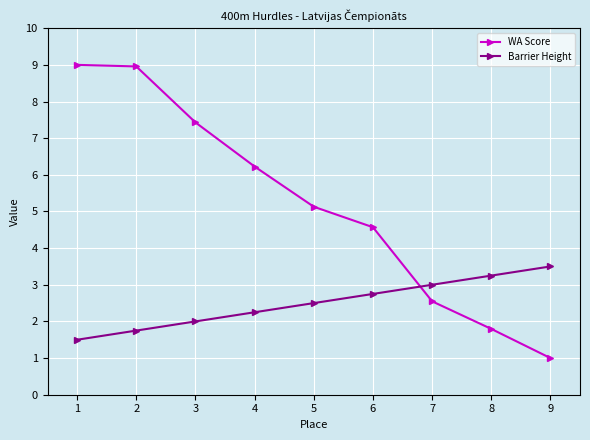

At 5, list the series in order from smallest to largest.

Barrier Height, WA Score